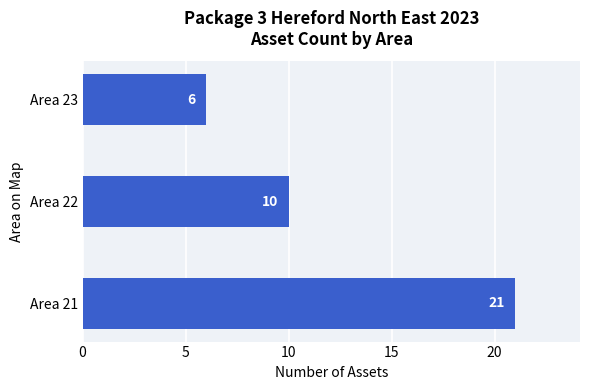

List the labels in order of value, largest first.

Area 21, Area 22, Area 23